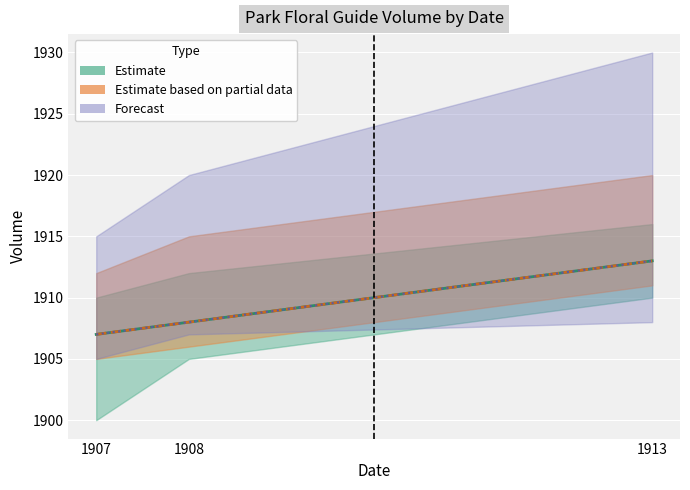

Rank the categories by Estimate based on partial data value from highest to lowest.

1913, 1908, 1907